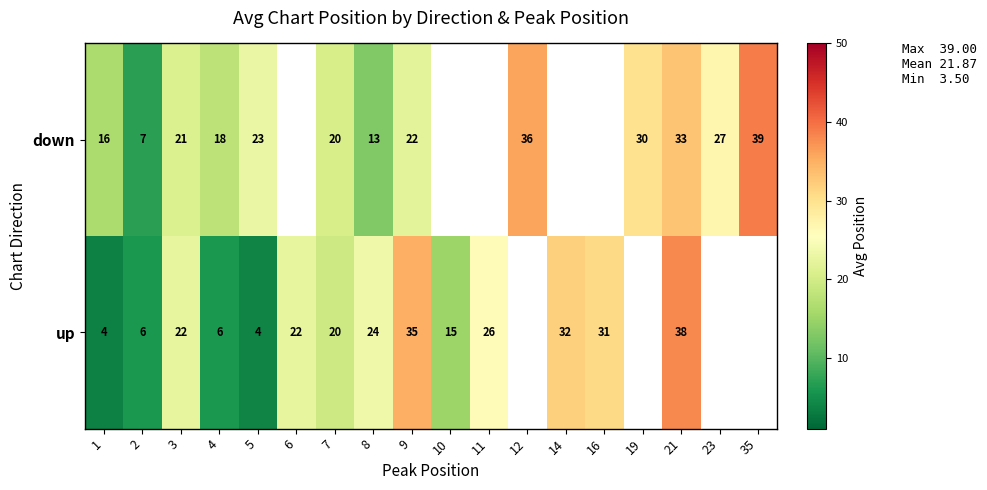

The value of down at 35 is 39.0. True or false?

True